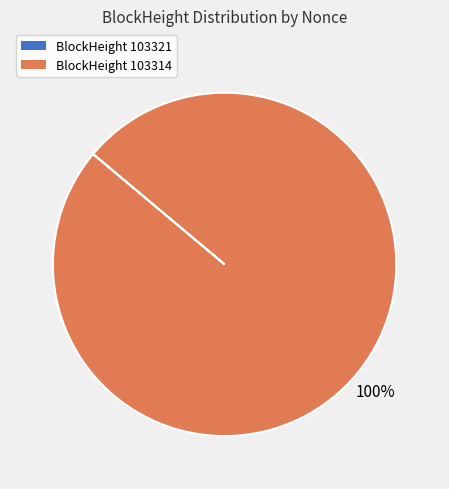

Is there a majority slice in this chart?

Yes